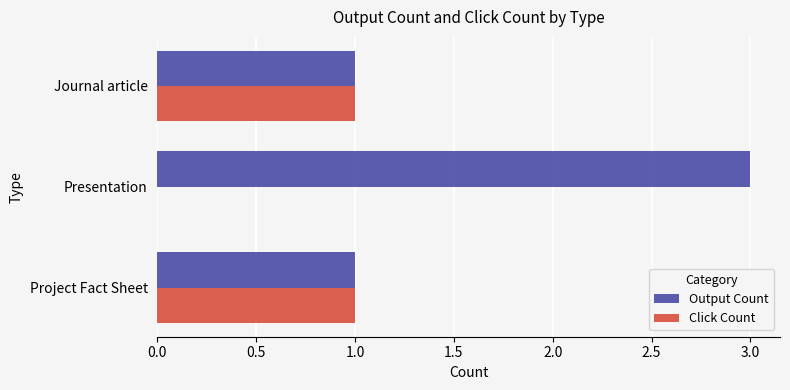

Is it true that Click Count equals 0 at Presentation?

True